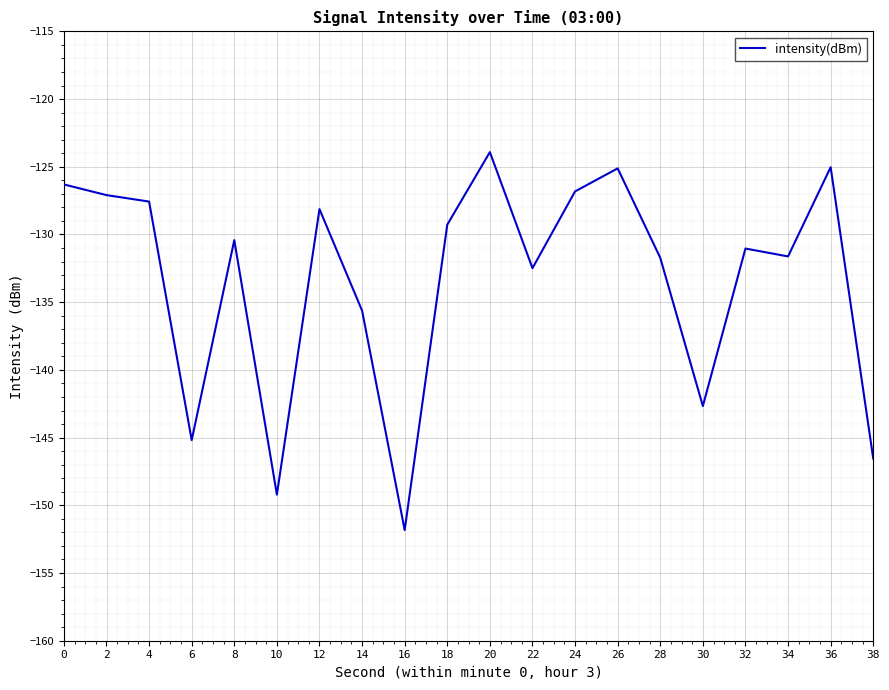

How many distinct data groups are displayed?

1